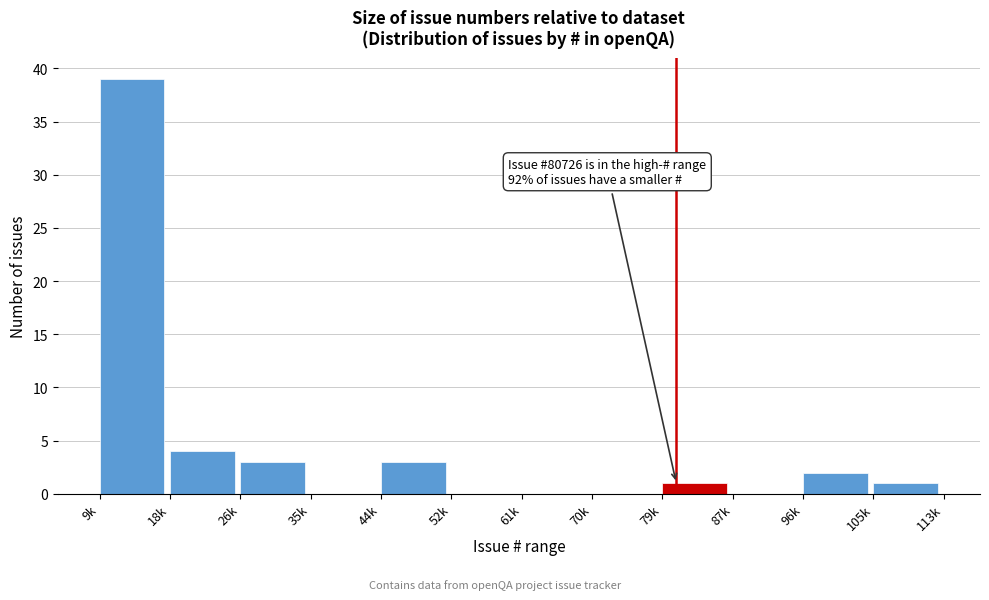

Reading left to right, transcribe all the data shown in this chart.

9k=39	18k=4	26k=3	35k=0	44k=3	52k=0	61k=0	70k=0	79k=1	87k=0	96k=2	105k=1